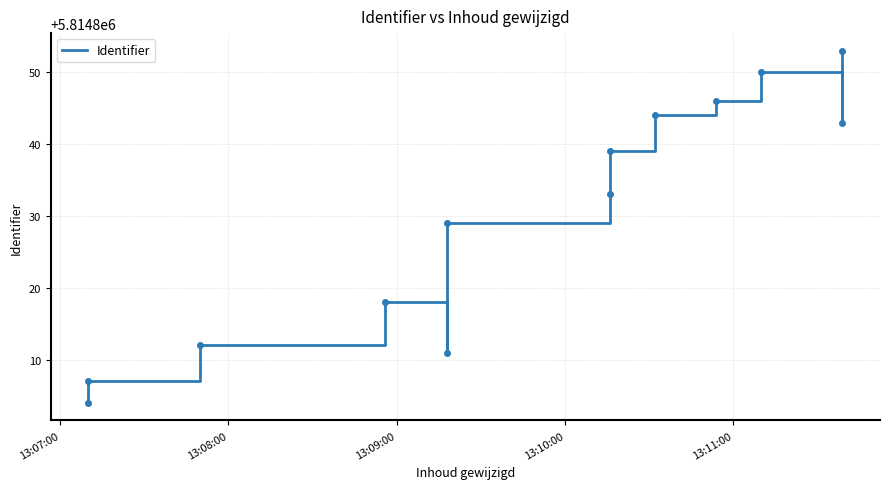

How many values are below 5814833?

6